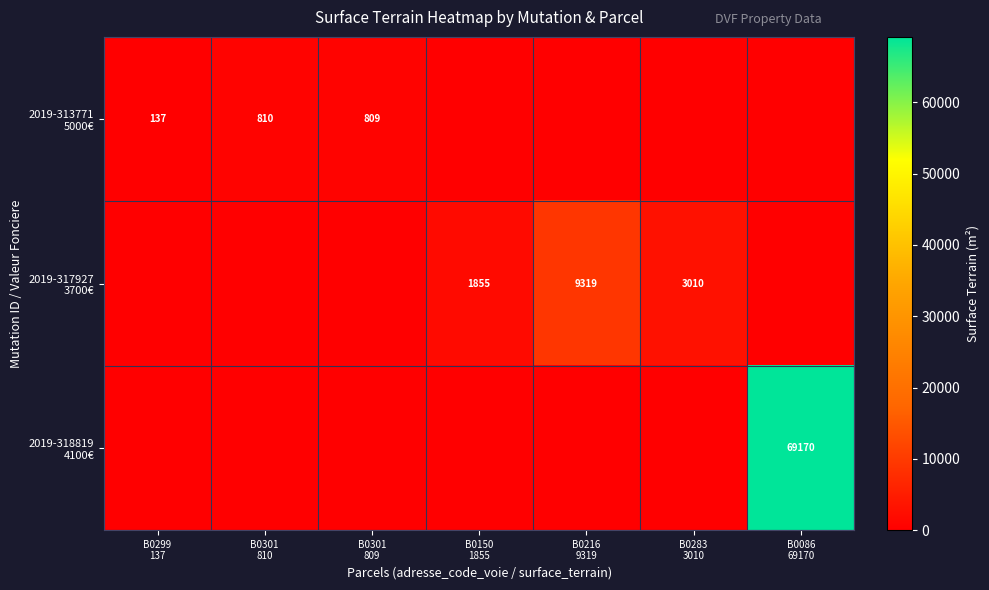

True or false: 2019-318819 4100€ has a value of 0 at B0283 3010.

True